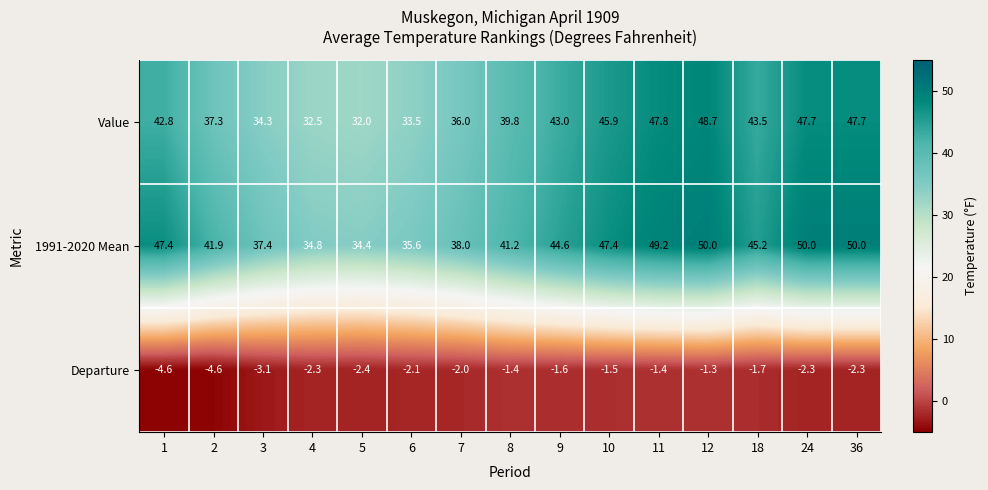

What is the sum of all 1991-2020 Mean values?

647.1